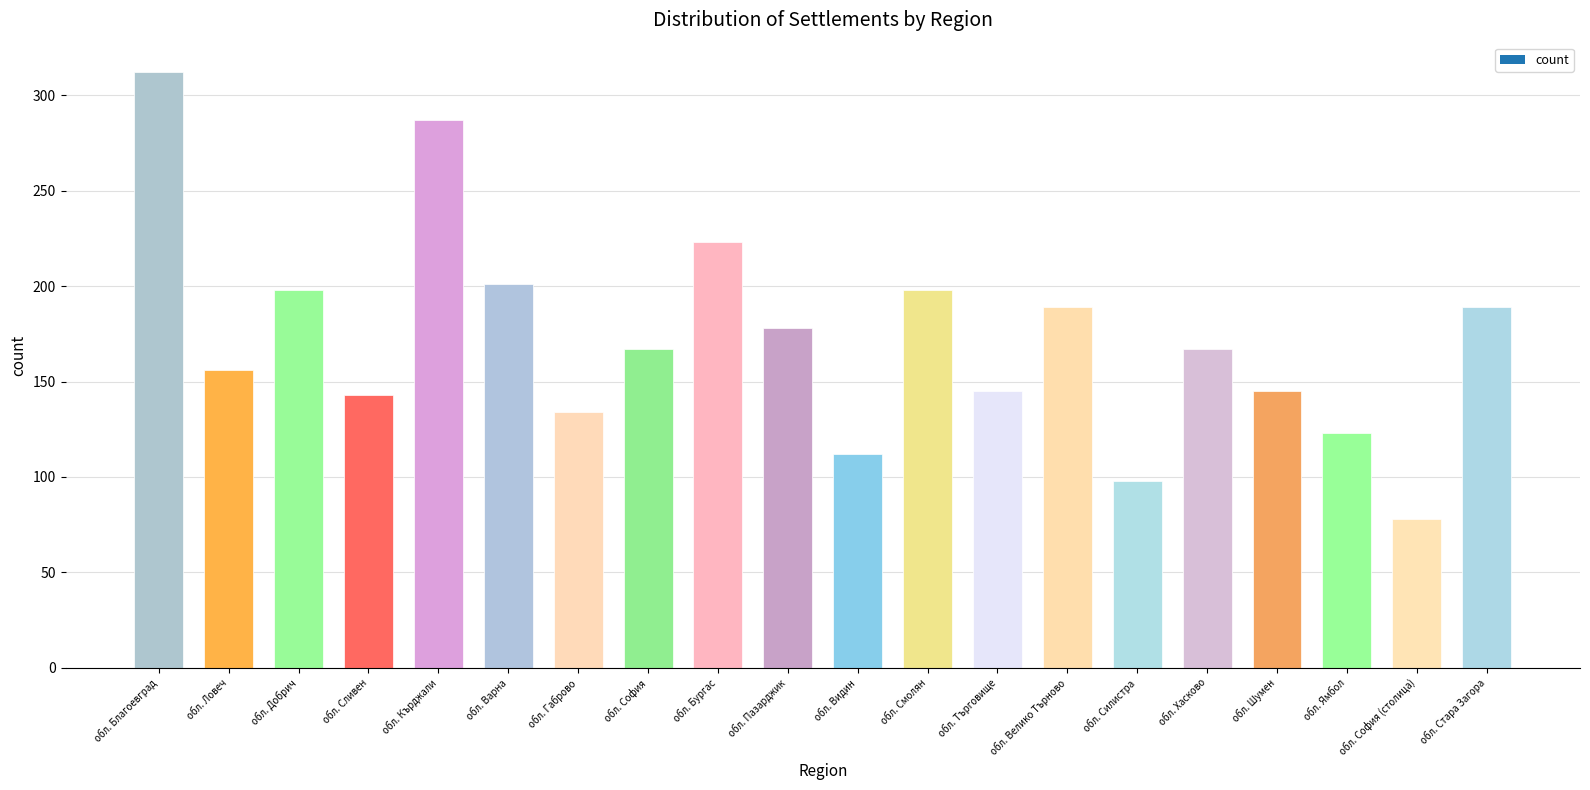

What is the difference between the maximum and minimum values?

234